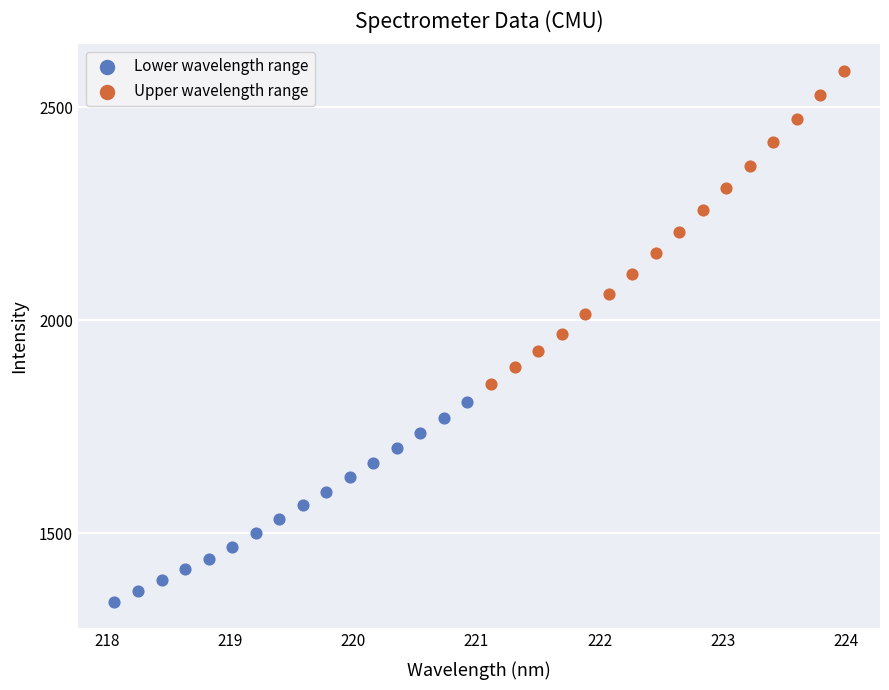

What are all the series names shown in the legend?

Lower wavelength range, Upper wavelength range